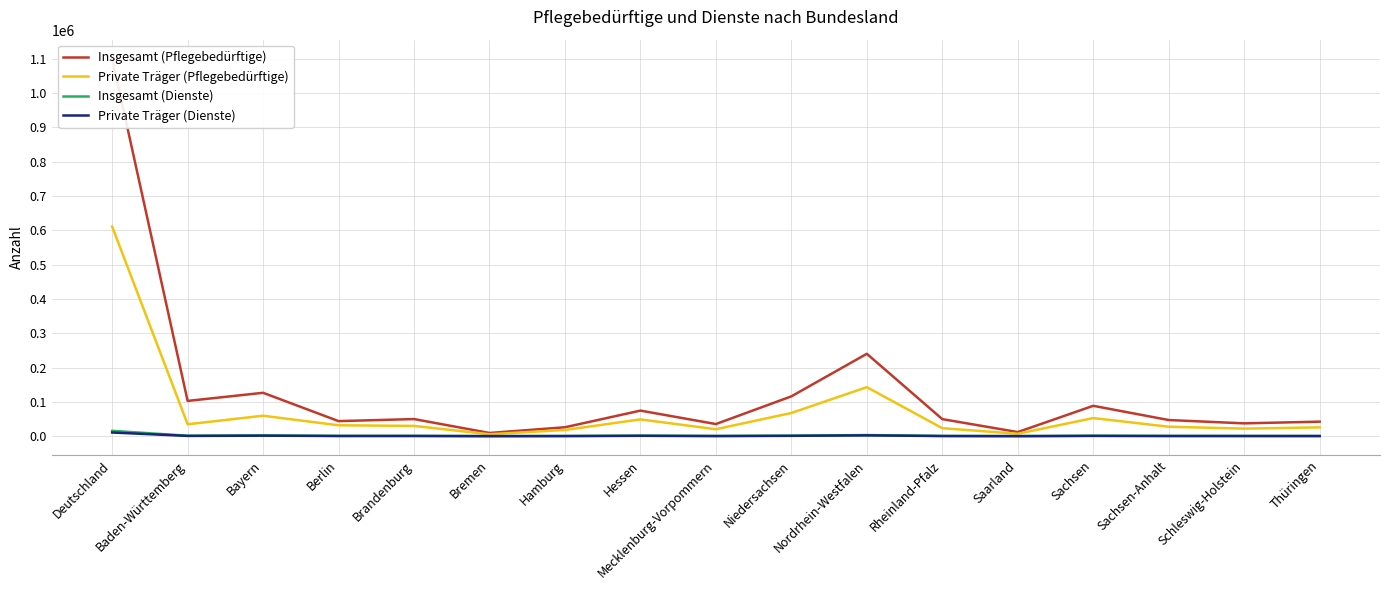

Which category has the highest value in the Insgesamt (Dienste) series?

Deutschland